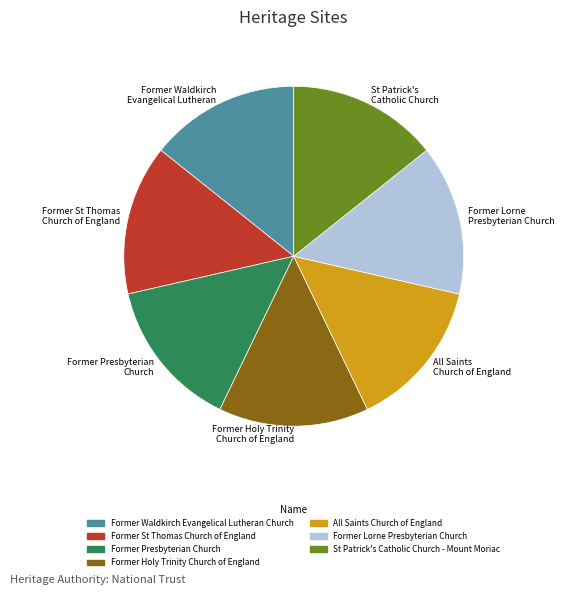

Count the number of slices in the pie.

7